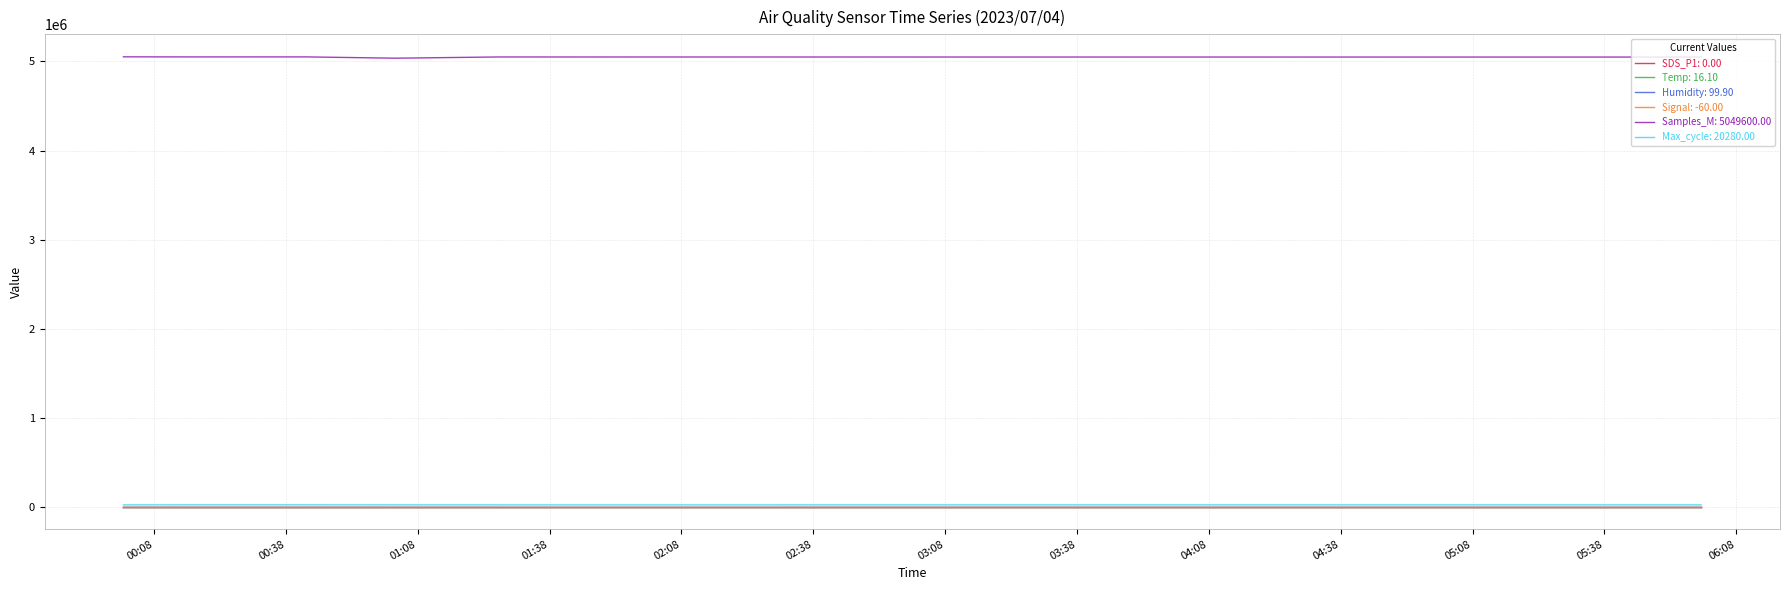

Is this an area chart (filled region under the line)?

No